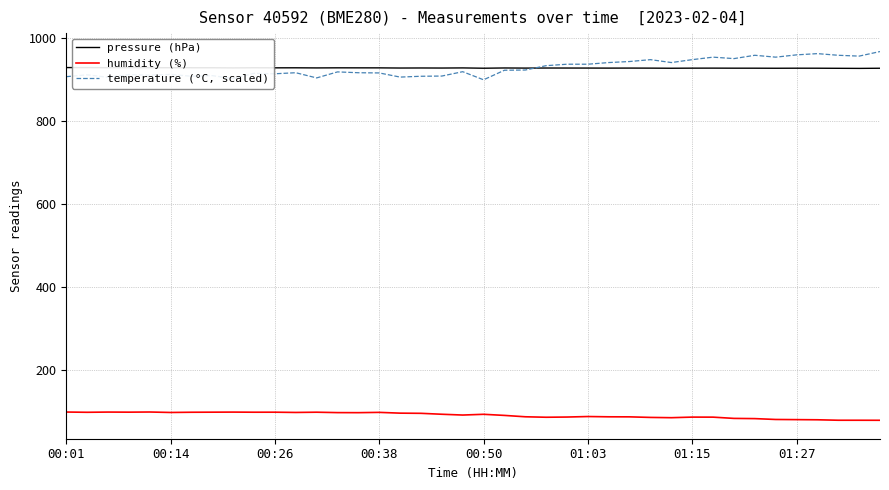

True or false: humidity (%) and pressure (hPa) cross at least once.

False